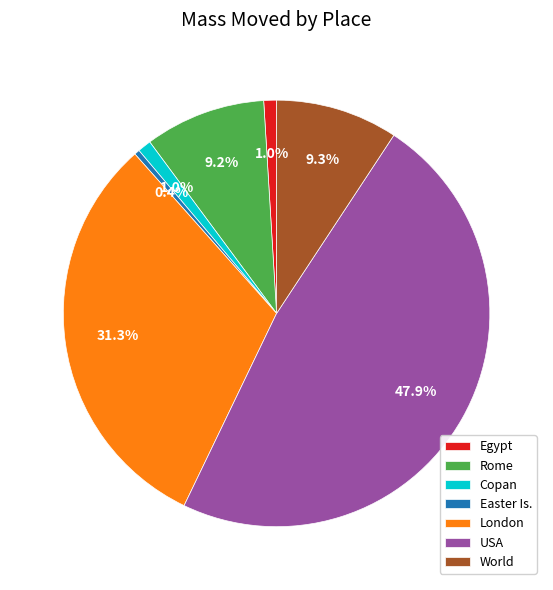

What percentage is the Rome slice, to the nearest percent?

9%